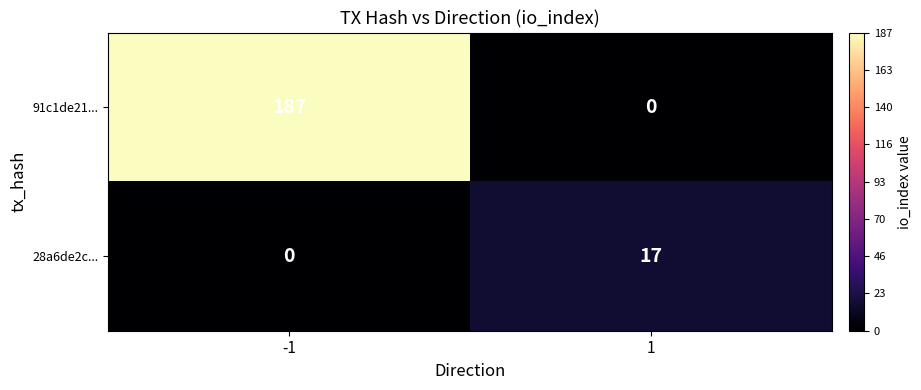

What is the difference between the maximum and minimum values in the 28a6de2c... series?

17